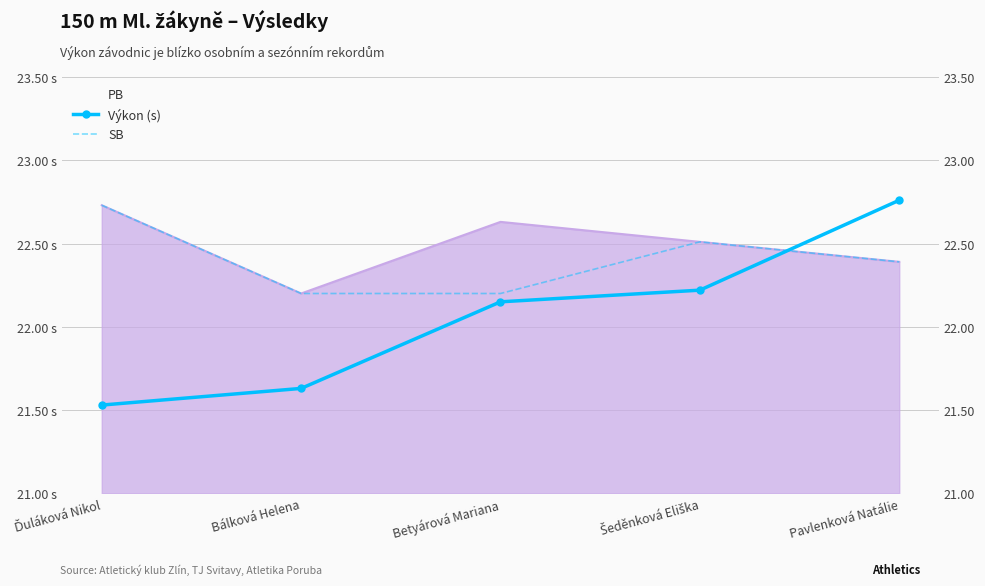

In PB, how many points are higher than both neighbors (excluding endpoints)?

1